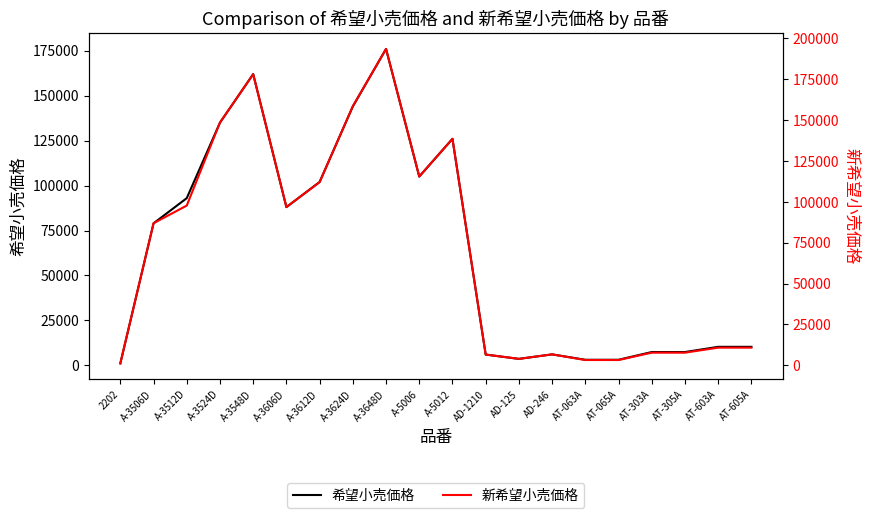

What is the difference between the highest and lowest values at AT-065A?

150